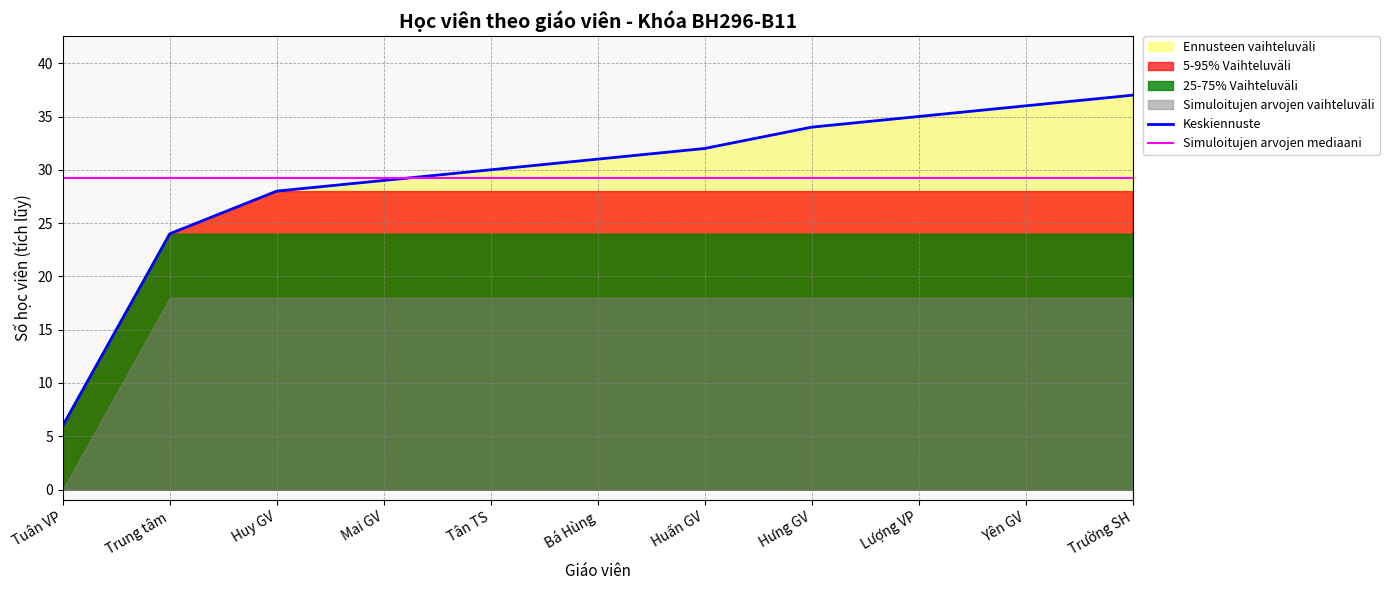

Is the value of Keskiennuste at Hưng GV greater than the value of Simuloitujen arvojen mediaani at Trường SH?

Yes